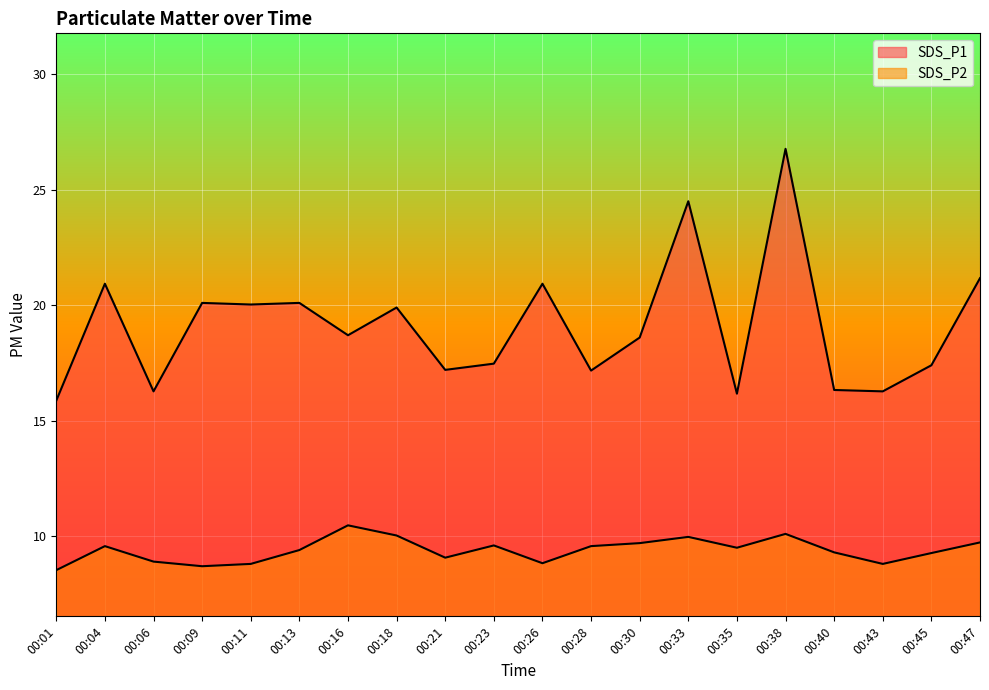

At how many categories does at least one series exceed 17?

15